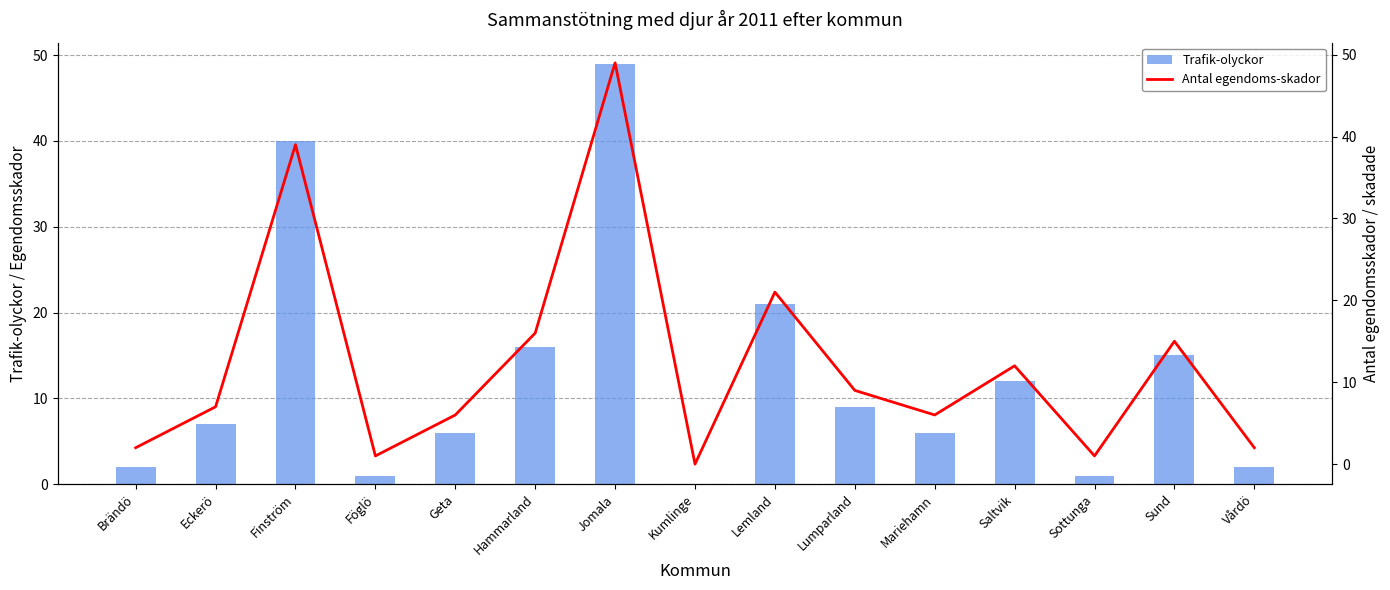

At how many categories does at least one series exceed 5?

10